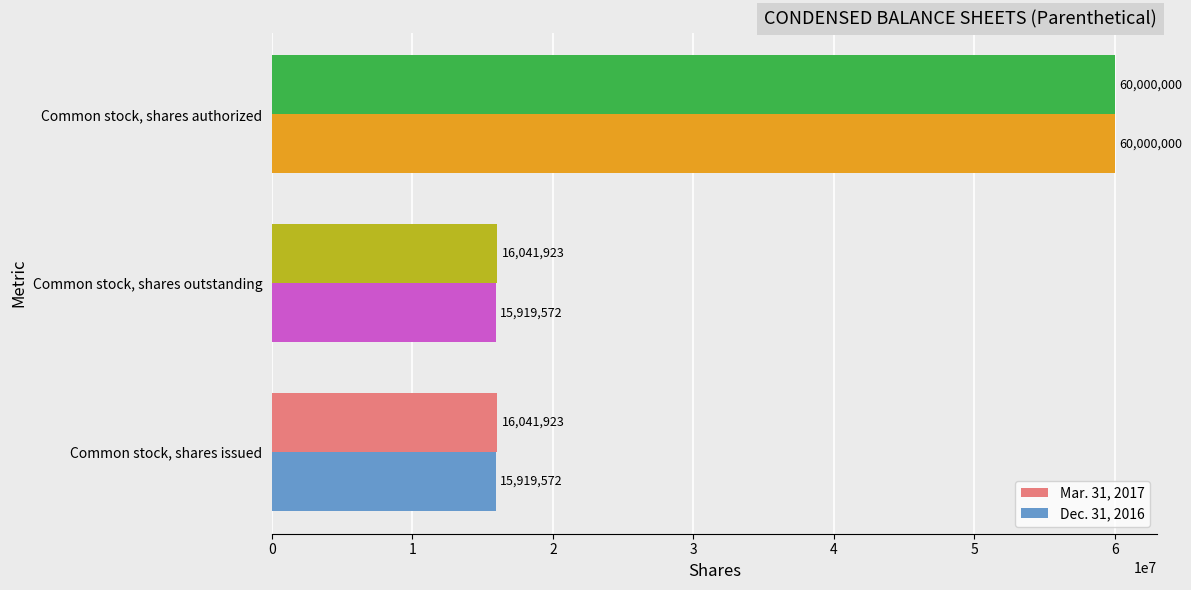

What is the difference between the Dec. 31, 2016 values at Common stock, shares outstanding and Common stock, shares authorized?

44080428